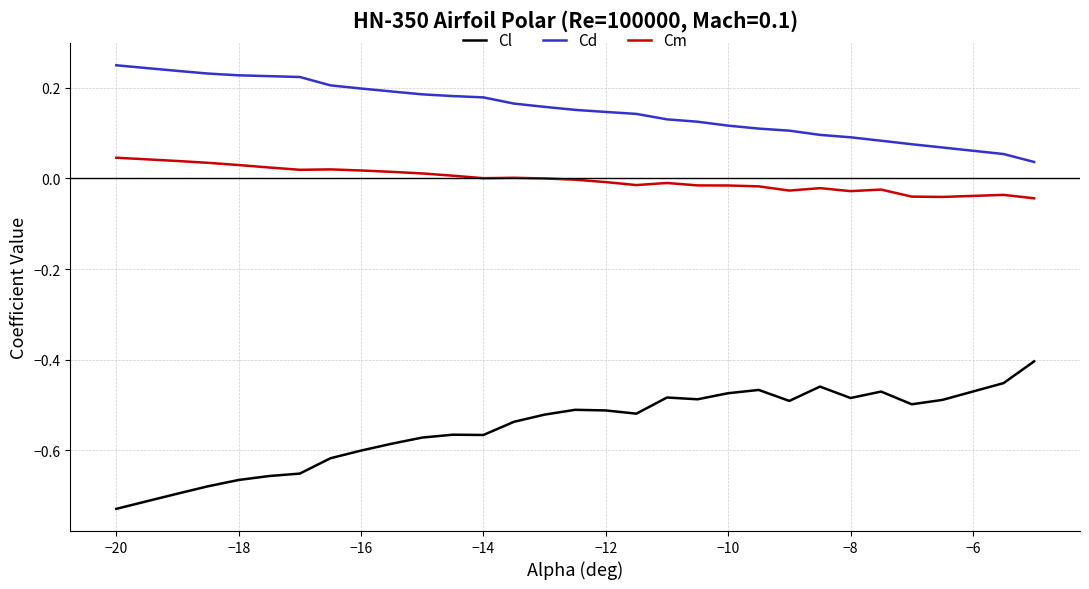

True or false: Cm and Cd cross at least once.

False